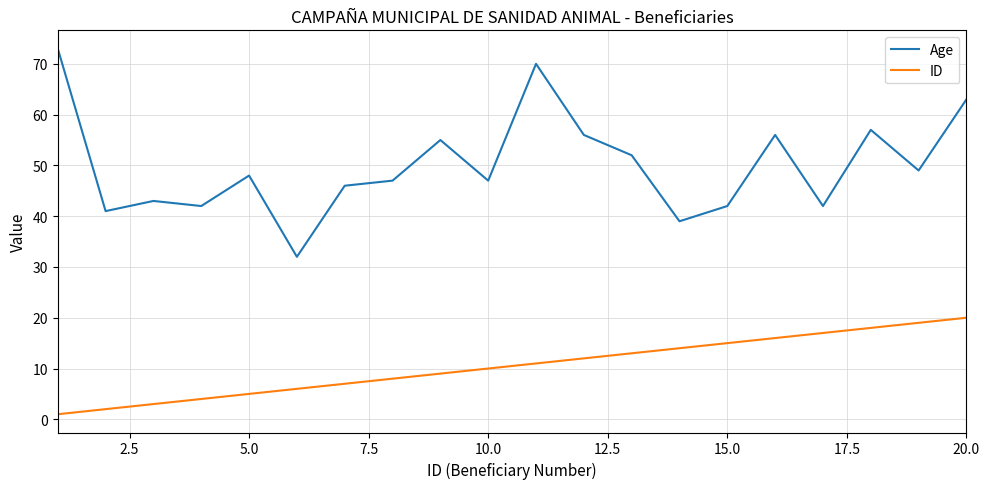

True or false: ID and Age cross at least once.

False